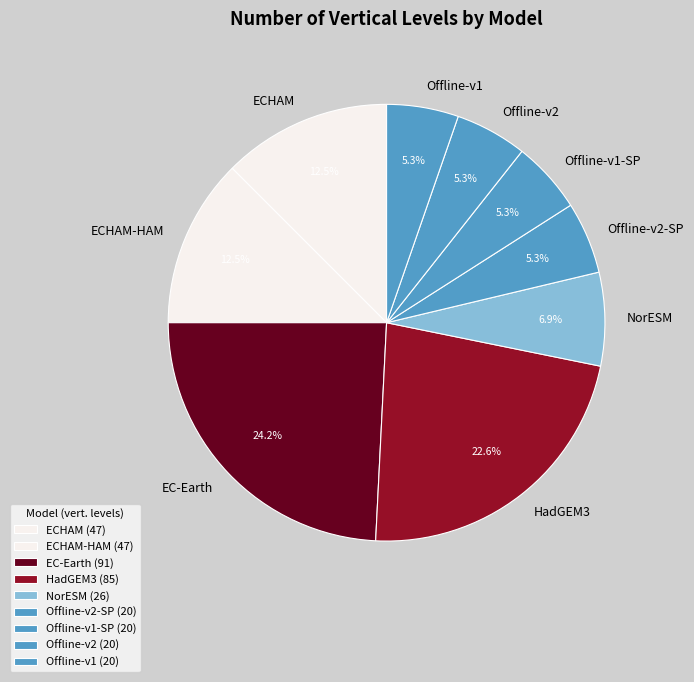

True or false: Offline-v1-SP accounts for 18% of the total.

False